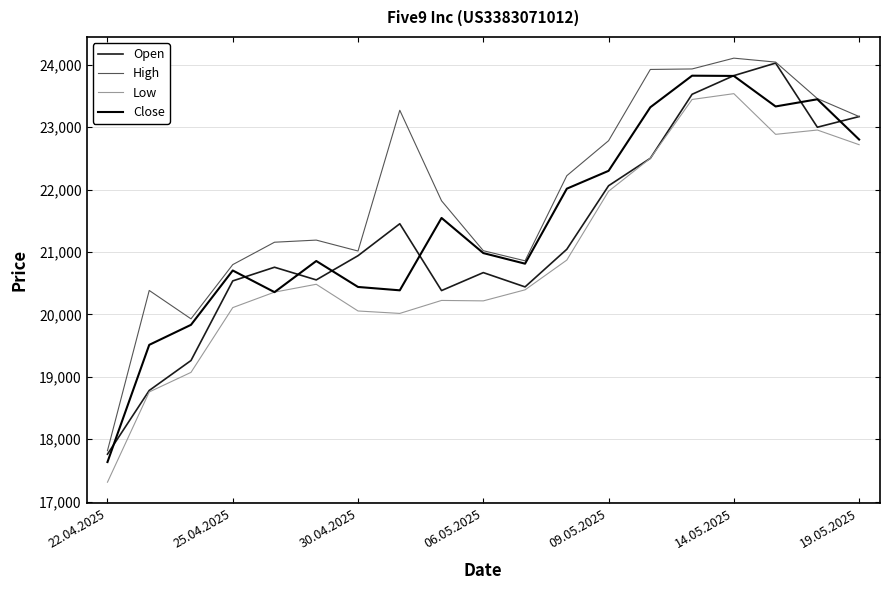

What is the difference between the maximum and minimum values in the Low series?

6227